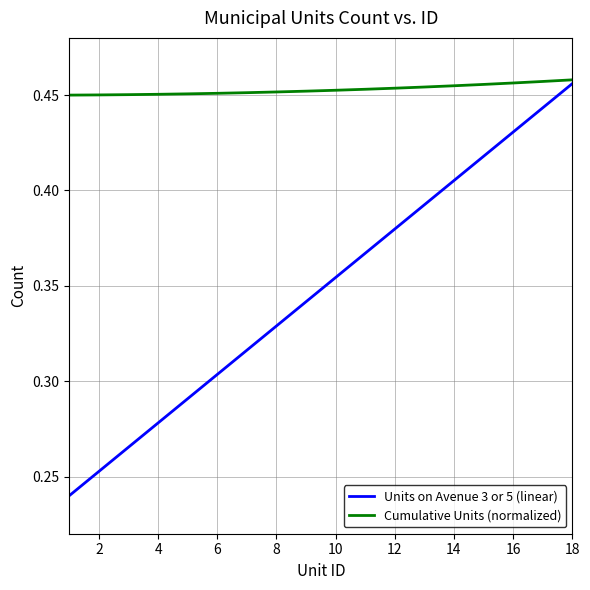

Which series has the widest spread of values?

Units on Avenue 3 or 5 (linear)